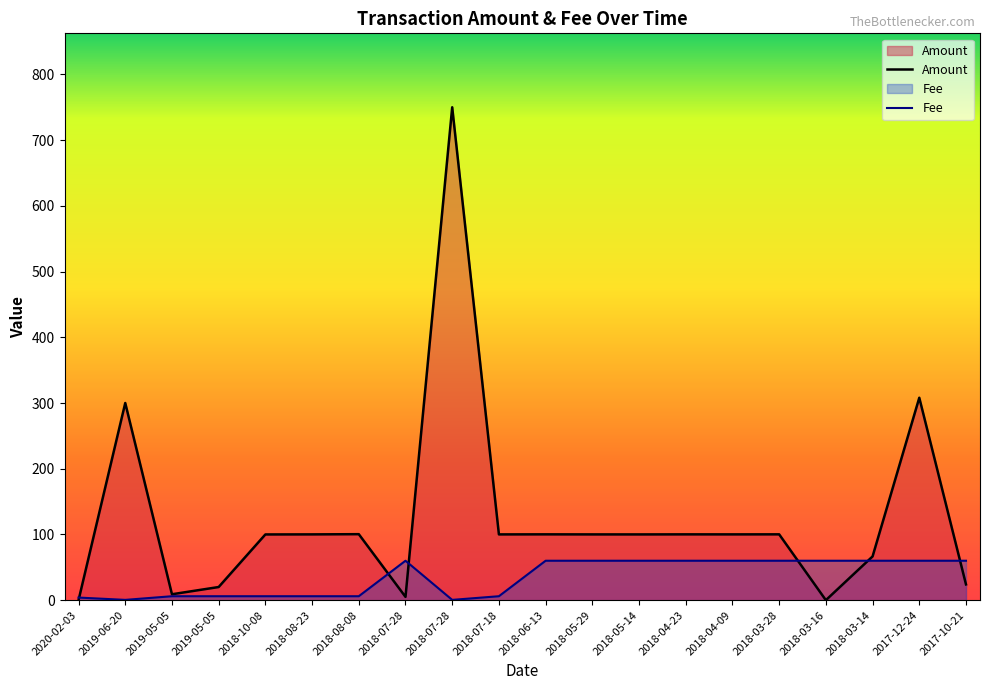

Rank the categories by Fee value from lowest to highest.

2019-06-20, 2018-07-28, 2020-02-03, 2019-05-05, 2019-05-05, 2018-10-08, 2018-08-23, 2018-08-08, 2018-07-18, 2018-07-28, 2018-06-13, 2018-05-29, 2018-05-14, 2018-04-23, 2018-04-09, 2018-03-28, 2018-03-16, 2018-03-14, 2017-12-24, 2017-10-21